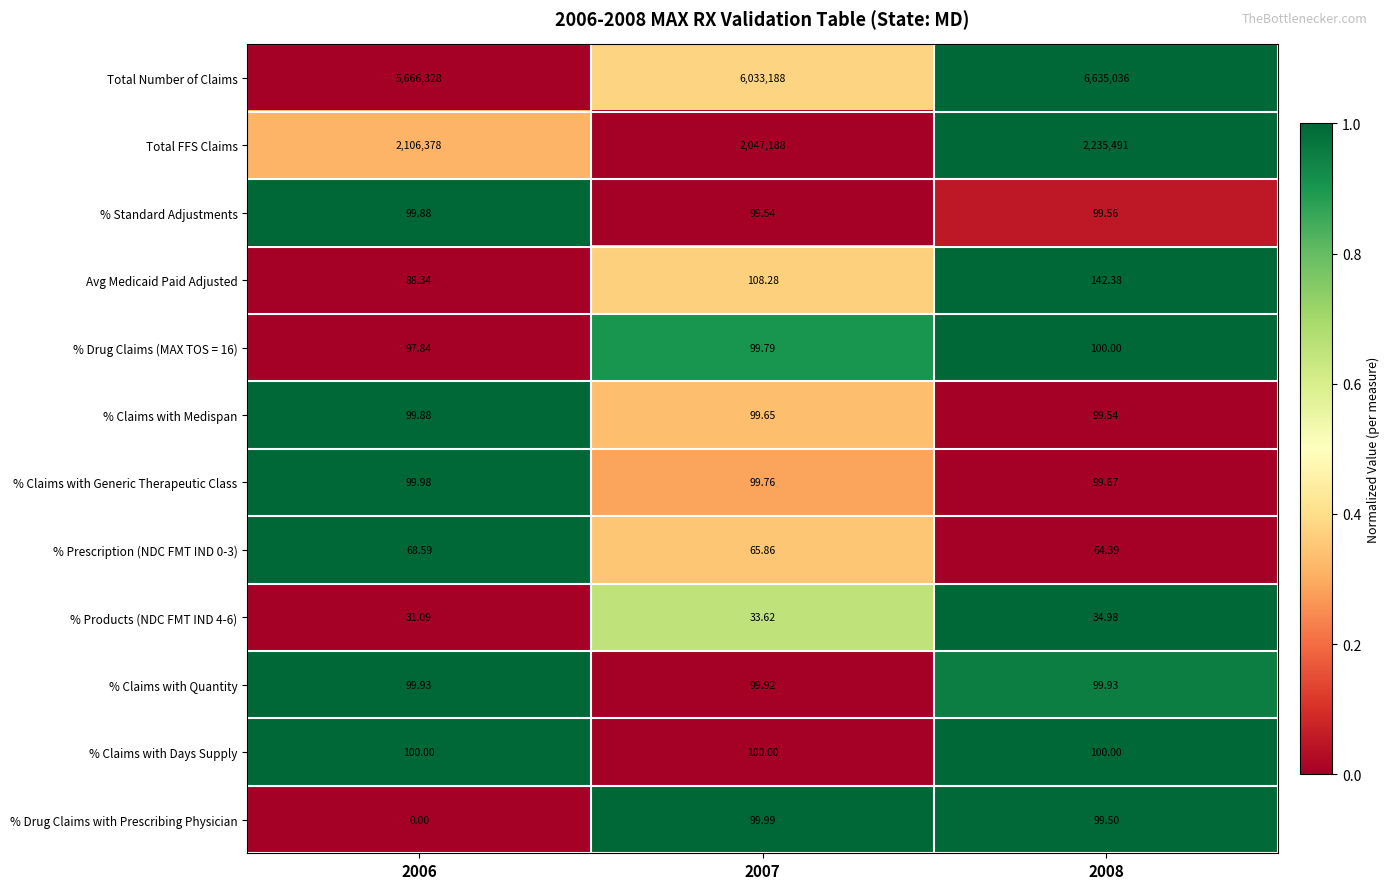

Which series changed the most between 2006 and 2007?

Total Number of Claims